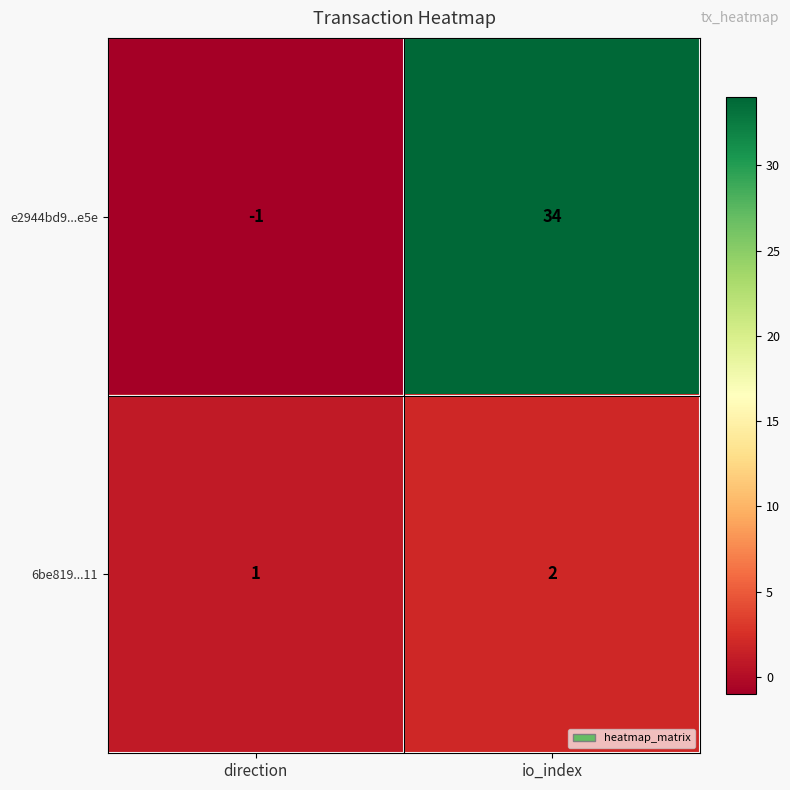

At which label is e2944bd9...e5e closest to 16?

direction